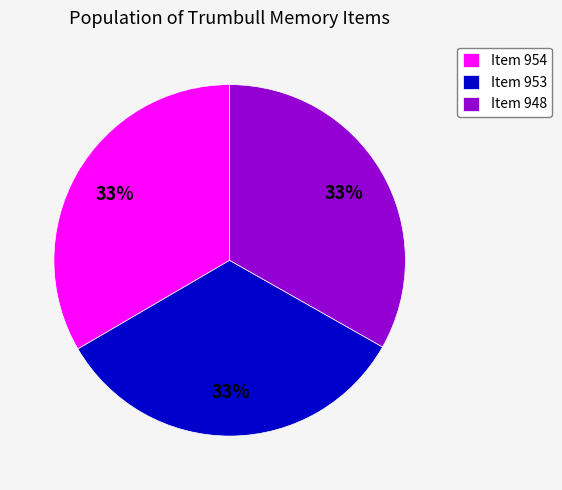

Do Item 954 and Item 948 together represent more than half of the pie?

Yes